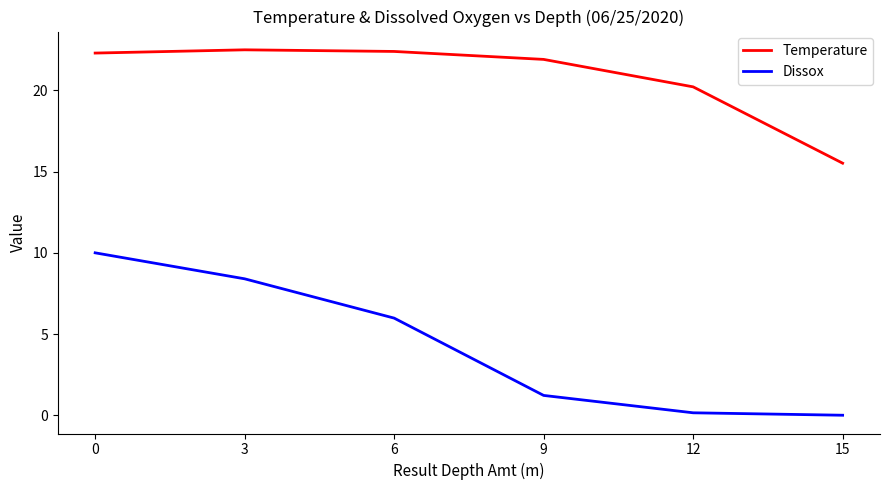

At how many categories does at least one series exceed 7?

6